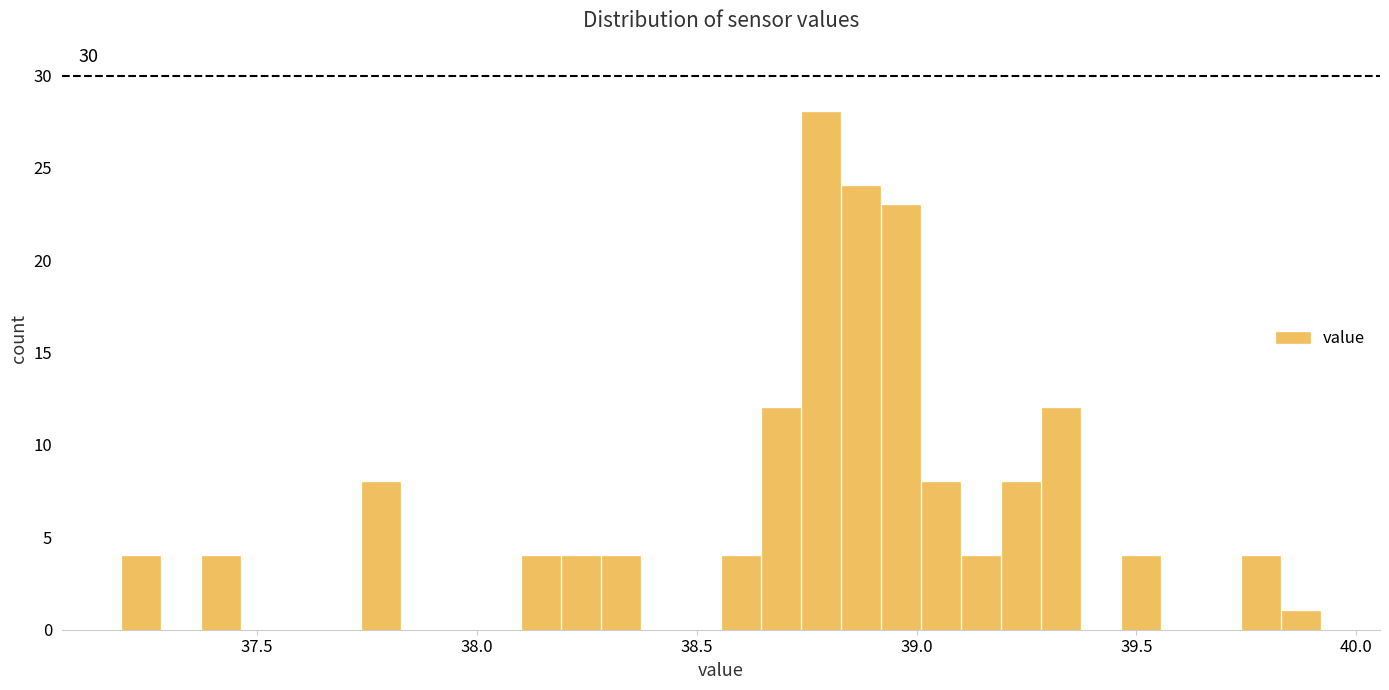

Around what value on the x-axis is the tallest bar? Give the approximate position of its centre, as read against the axis.

38.80